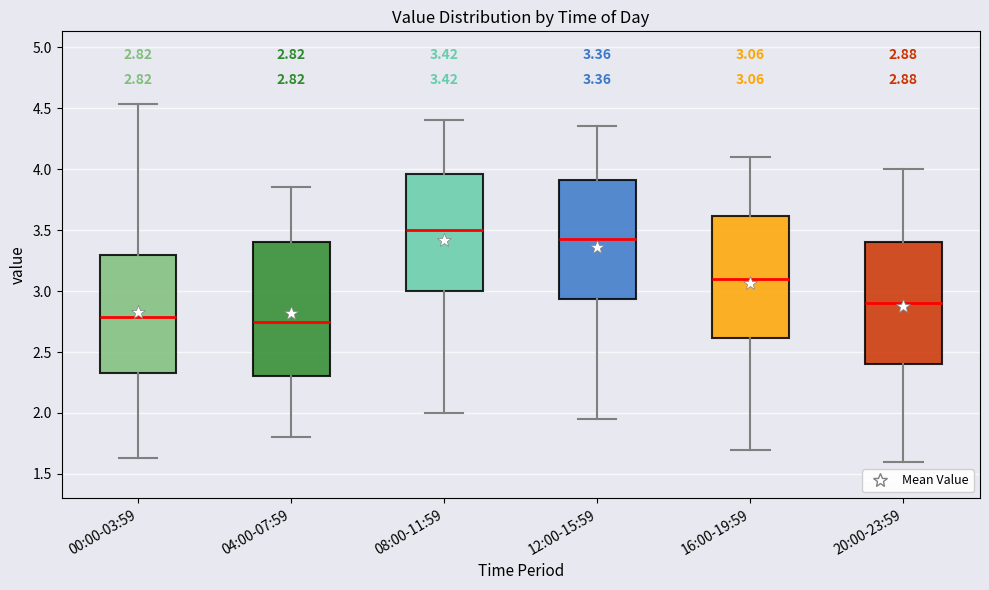

Which box is the tallest, from its lower edge to its upper edge?

04:00-07:59